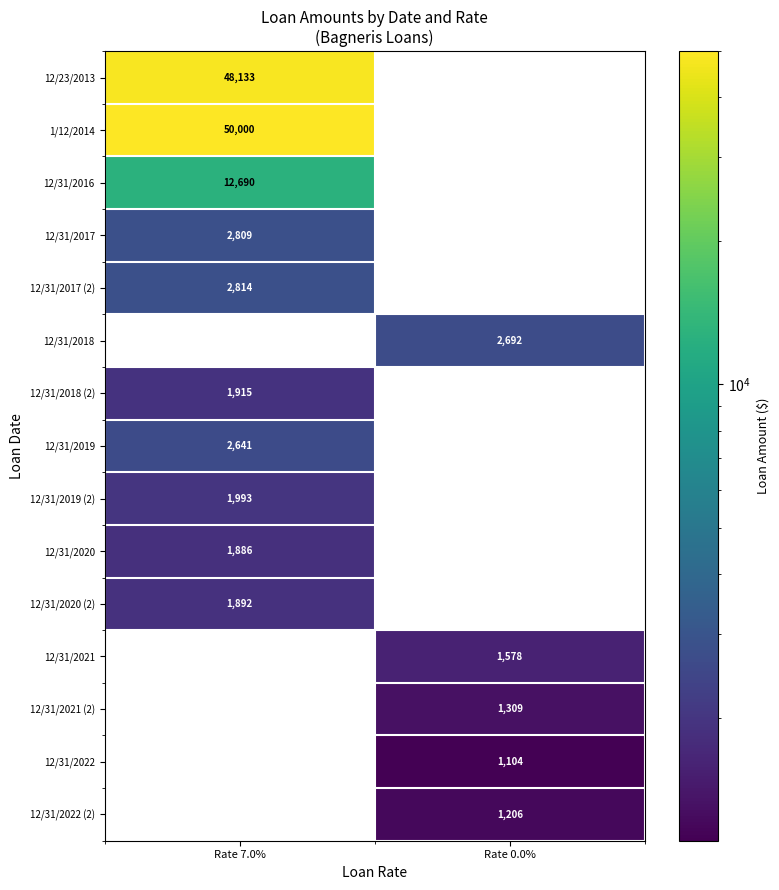

Reading right to left, list all the values displayed in this chart.

12/23/2013: Rate 0.0%=0	Rate 7.0%=48133
1/12/2014: Rate 0.0%=0	Rate 7.0%=50000
12/31/2016: Rate 0.0%=0	Rate 7.0%=12690
12/31/2017: Rate 0.0%=0	Rate 7.0%=2809
12/31/2017 (2): Rate 0.0%=0	Rate 7.0%=2814
12/31/2018: Rate 0.0%=2692	Rate 7.0%=0
12/31/2018 (2): Rate 0.0%=0	Rate 7.0%=1915
12/31/2019: Rate 0.0%=0	Rate 7.0%=2641
12/31/2019 (2): Rate 0.0%=0	Rate 7.0%=1993
12/31/2020: Rate 0.0%=0	Rate 7.0%=1886
12/31/2020 (2): Rate 0.0%=0	Rate 7.0%=1892
12/31/2021: Rate 0.0%=1578	Rate 7.0%=0
12/31/2021 (2): Rate 0.0%=1309	Rate 7.0%=0
12/31/2022: Rate 0.0%=1104	Rate 7.0%=0
12/31/2022 (2): Rate 0.0%=1206	Rate 7.0%=0